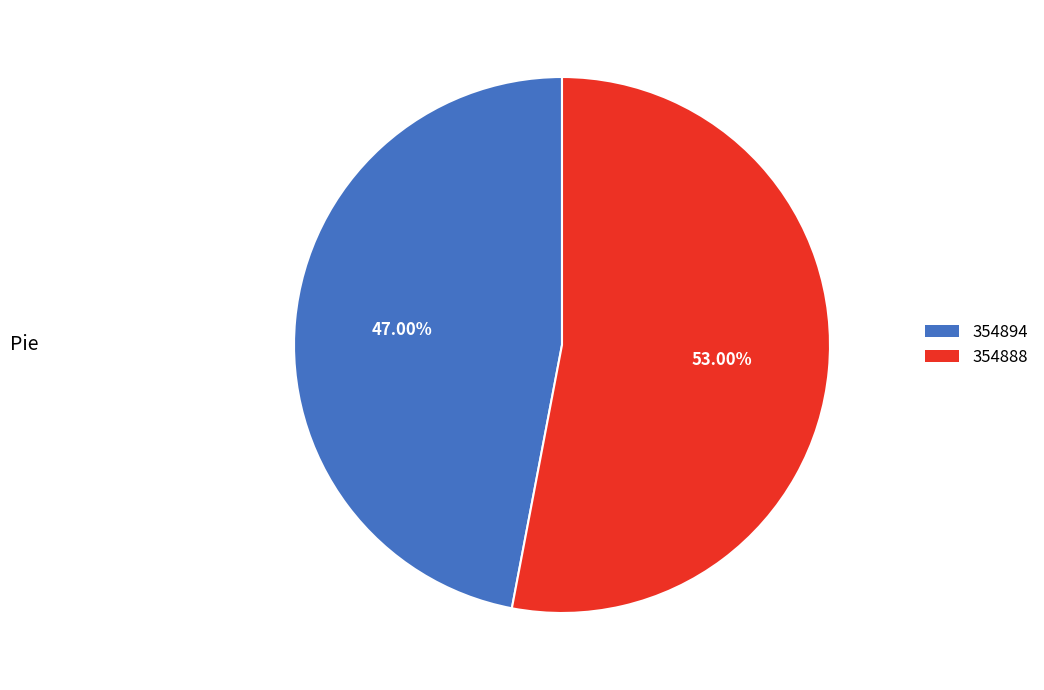

Which slice is the smallest?

354894